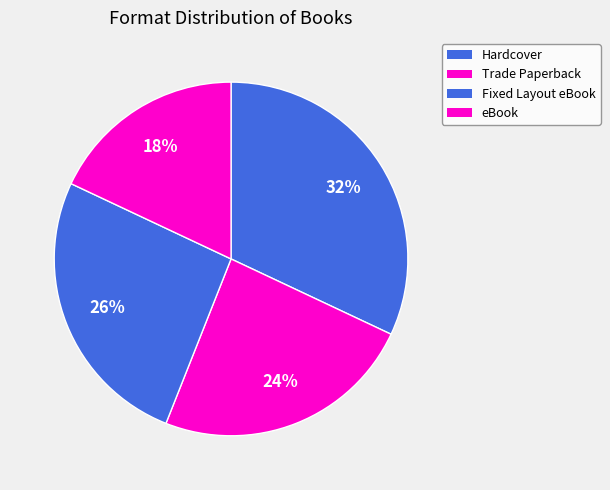

Which slice is the smallest?

eBook